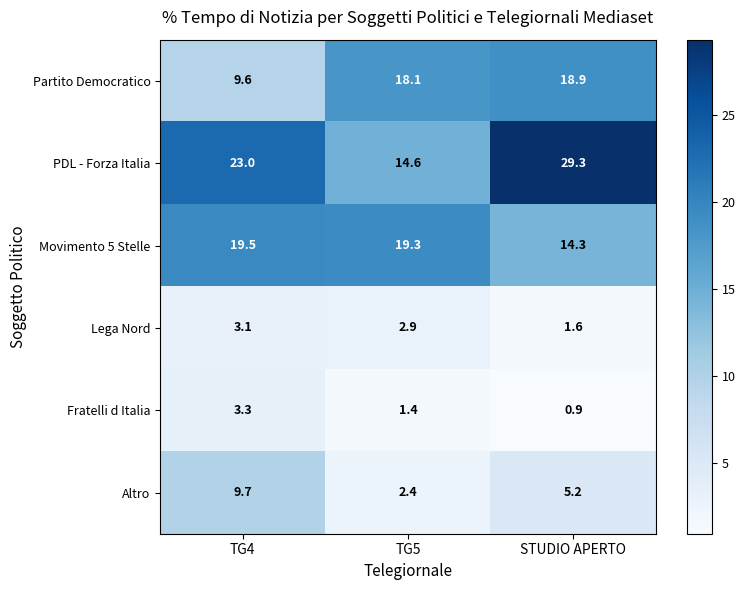

What is the maximum value shown in the chart?

29.3